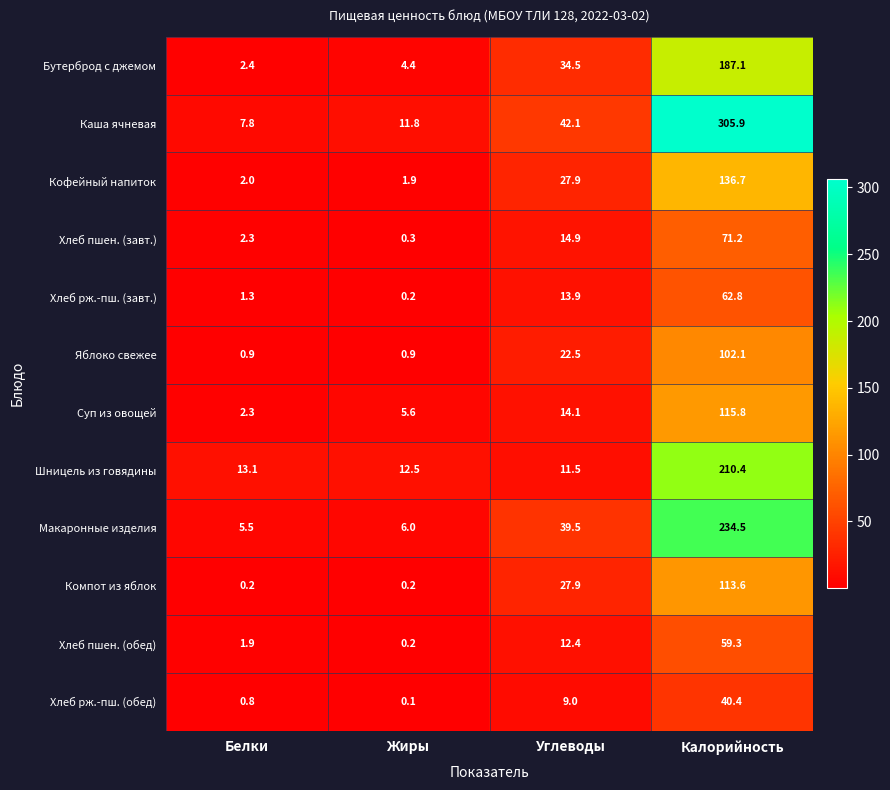

What is the sum of the Макаронные изделия values at Калорийность and Углеводы?

274.0